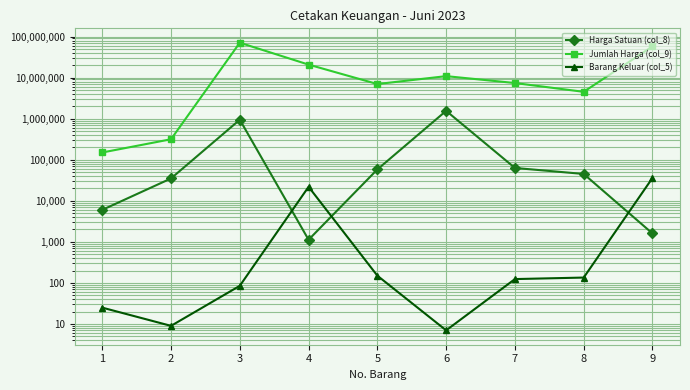

What is the value of the Jumlah Harga (col_9) point at the 2nd from the left?

315000